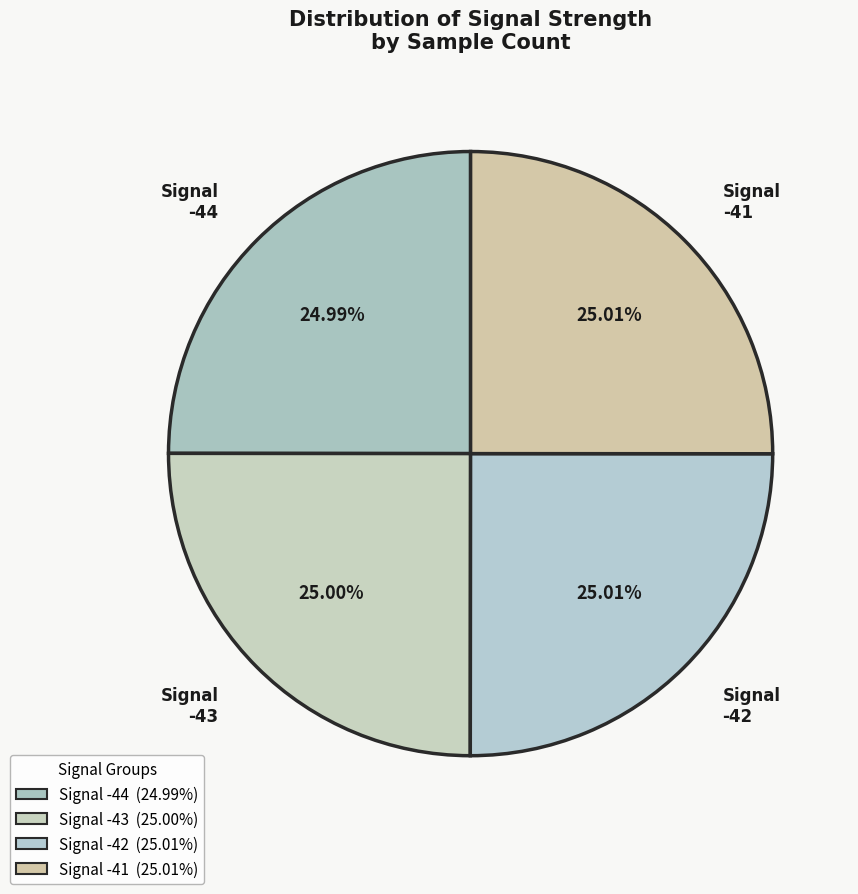

How much of the chart is everything except -43?

75.0%